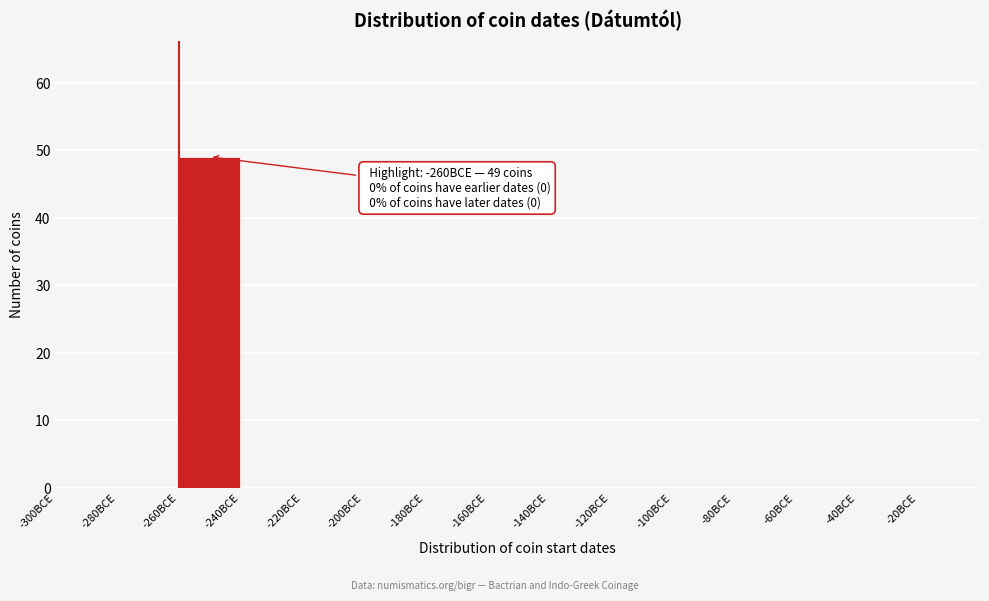

Which range on the x-axis has the tallest bar?

-260 to -240